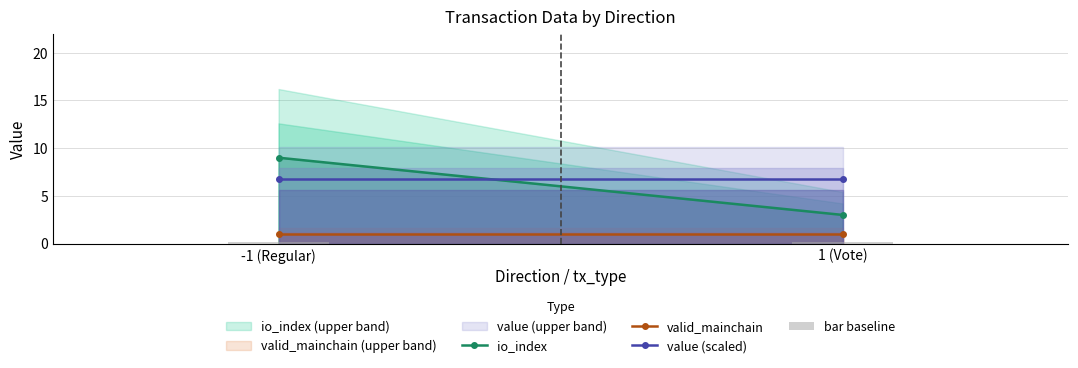

Reading left to right, extract all data points from this chart.

io_index: 9.0	3.0
valid_mainchain: 1.0	1.0
value (scaled): 6.7	6.7
bar baseline: 0.1	0.1